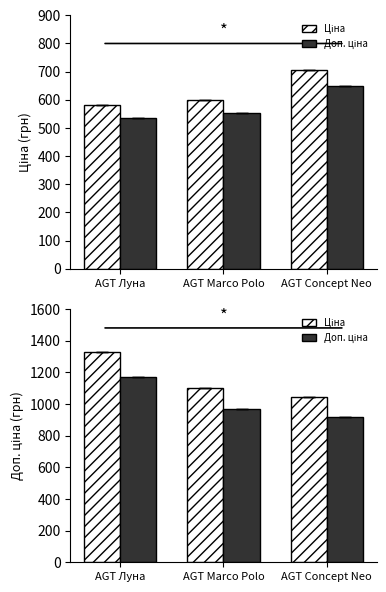

The value of Ціна at AGT Луна is 580.4. True or false?

True